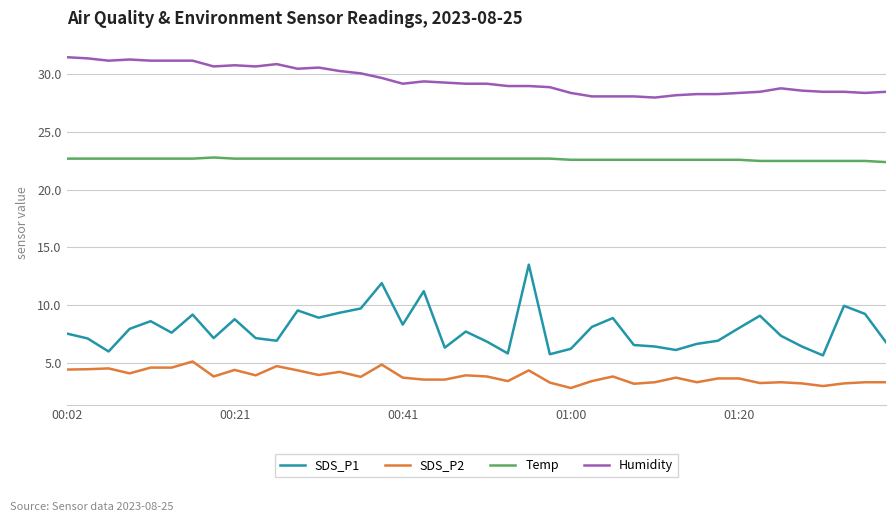

Which series has the largest total across all categories?

Humidity